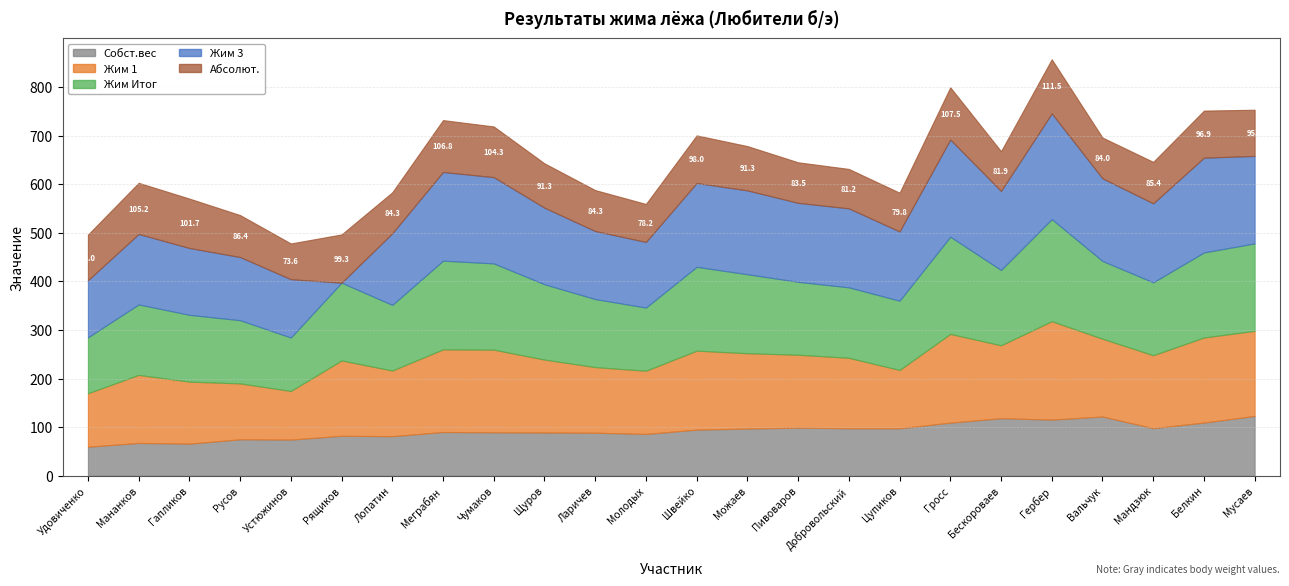

How many series are shown in this chart?

5